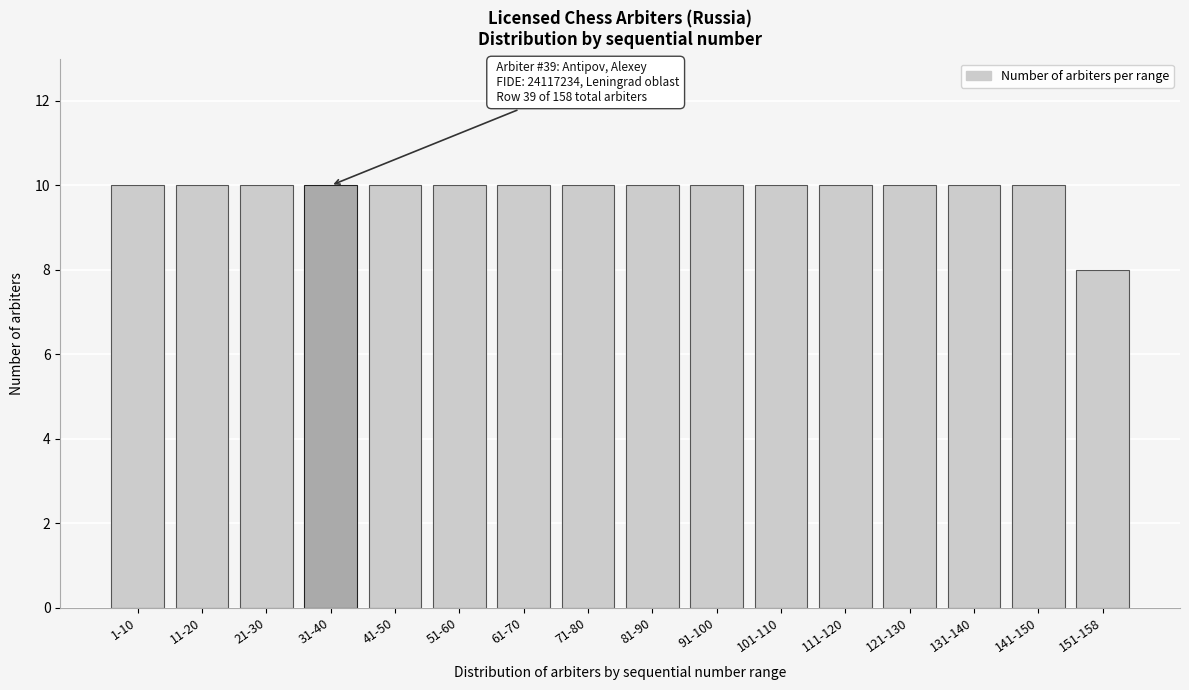

Reading left to right, extract all data points from this chart.

1-10=10	11-20=10	21-30=10	31-40=10	41-50=10	51-60=10	61-70=10	71-80=10	81-90=10	91-100=10	101-110=10	111-120=10	121-130=10	131-140=10	141-150=10	151-158=8